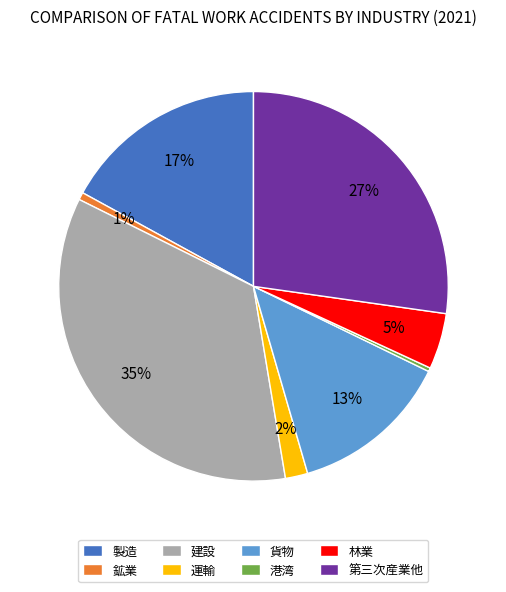

To the nearest percent, what is the difference between the 貨物 and 建設 slice percentages?

22%